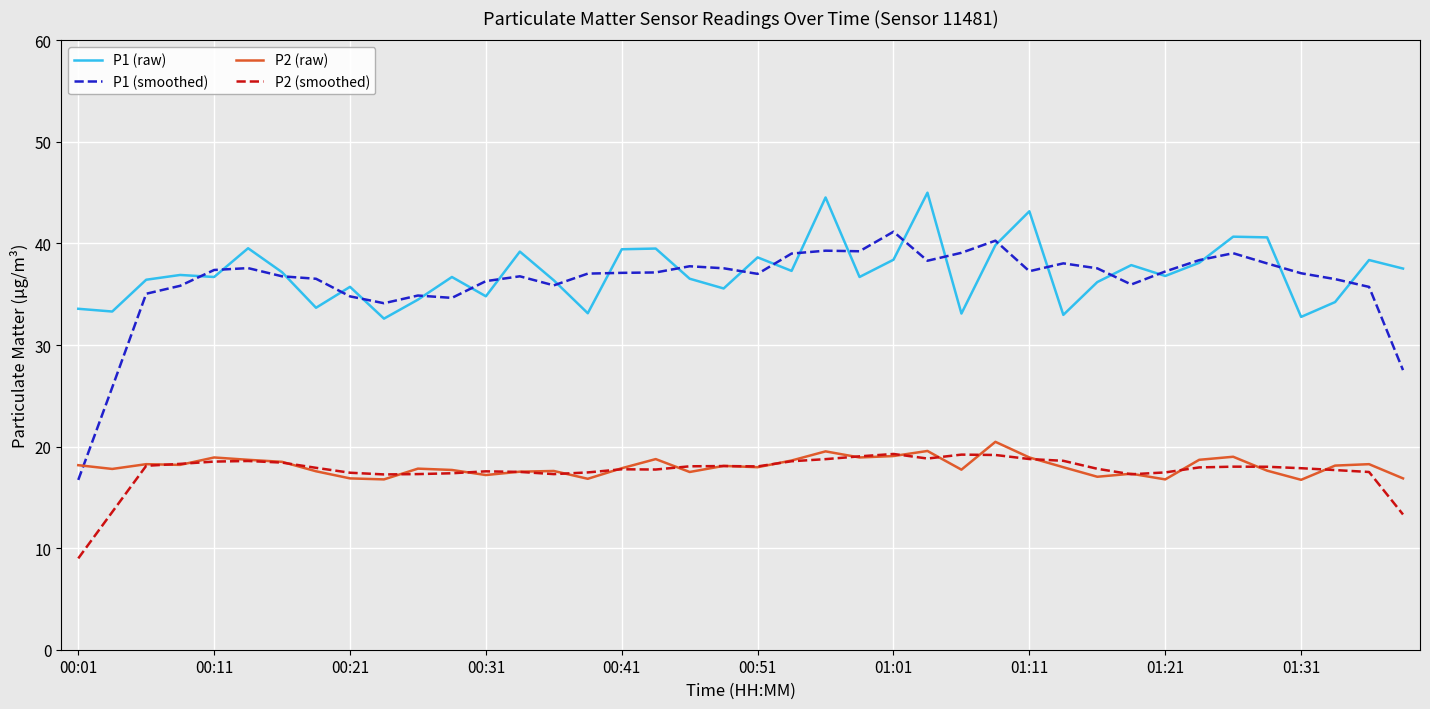

True or false: P2 (raw) and P1 (raw) intersect in this chart.

False